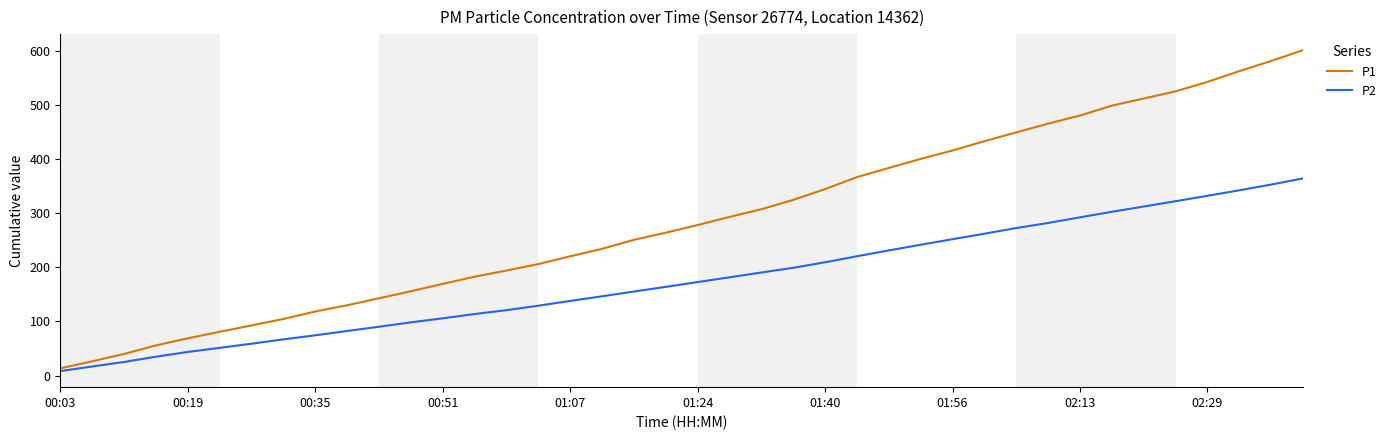

List the series in order of their overall mean, highest first.

P1, P2